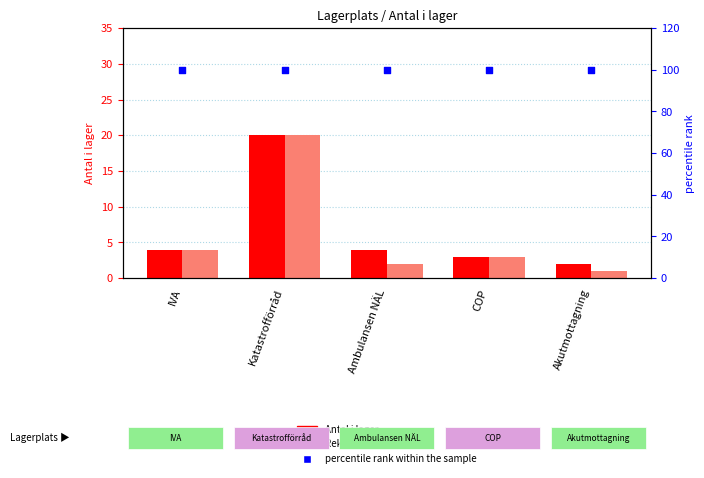

At which category is the sum across all series the highest?

Katastrofförråd